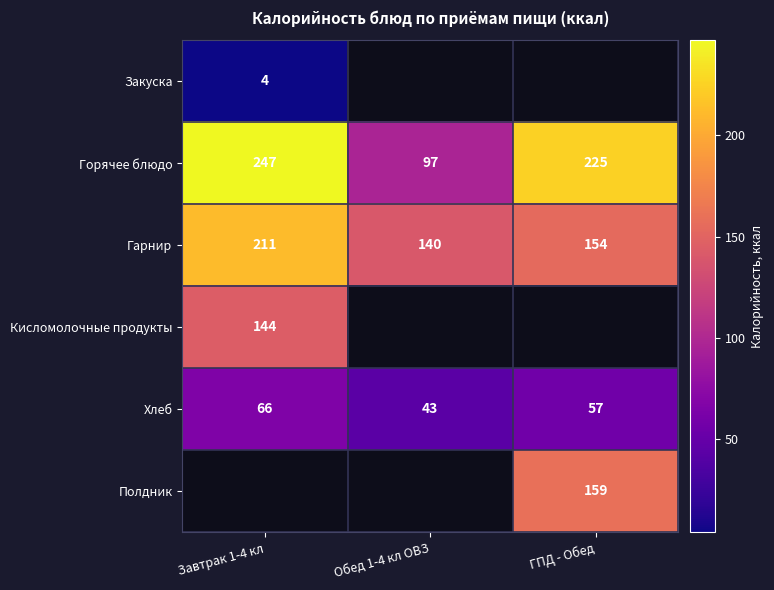

Where does the Гарнир series first go above 154?

Завтрак 1-4 кл